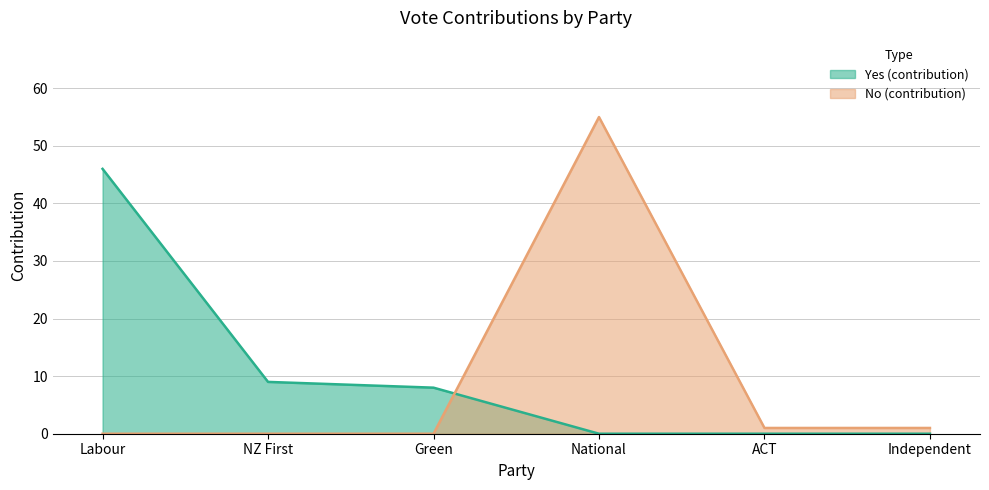

Where do No (contribution) and Yes (contribution) first cross each other?

Green and National